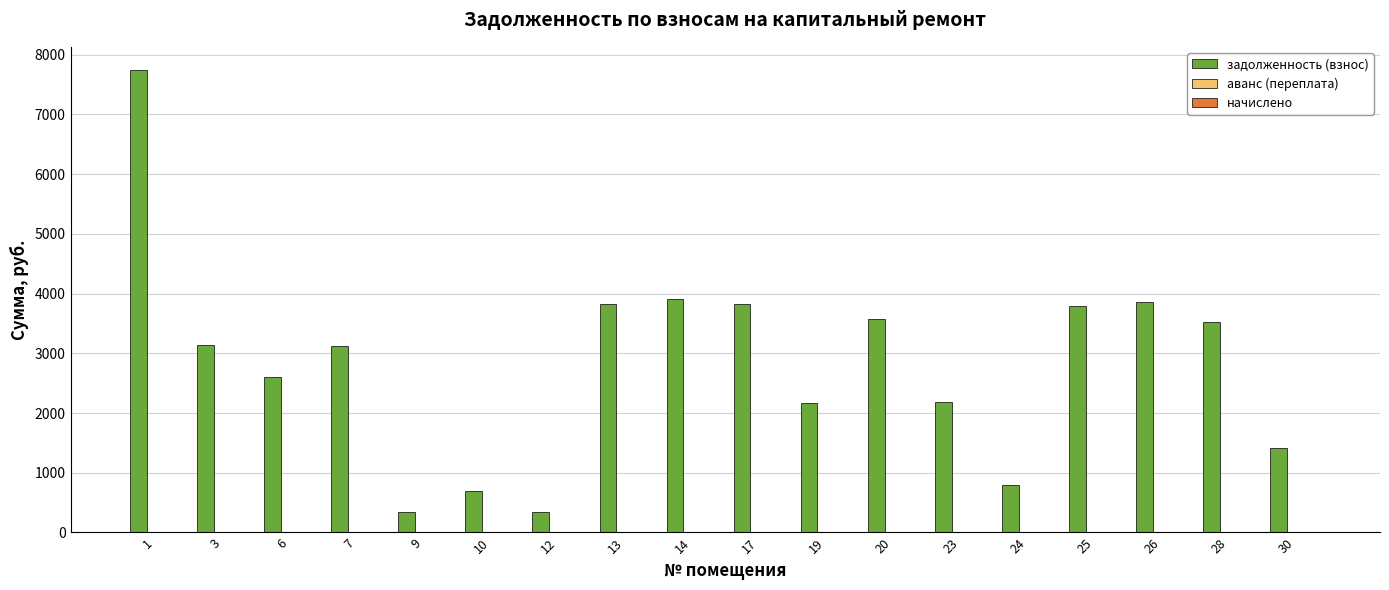

Which label corresponds to the largest value in the chart?

1